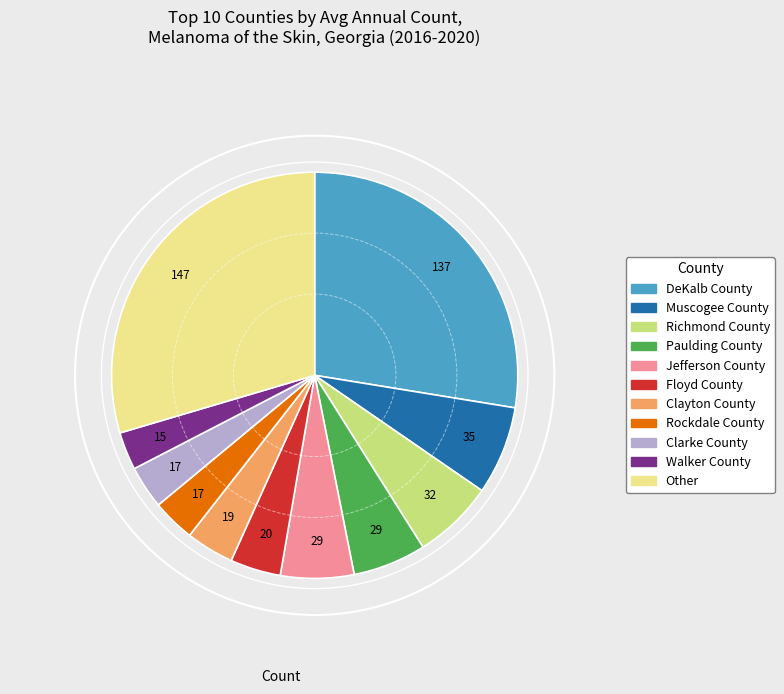

Is there any slice that represents more than half of the pie?

No